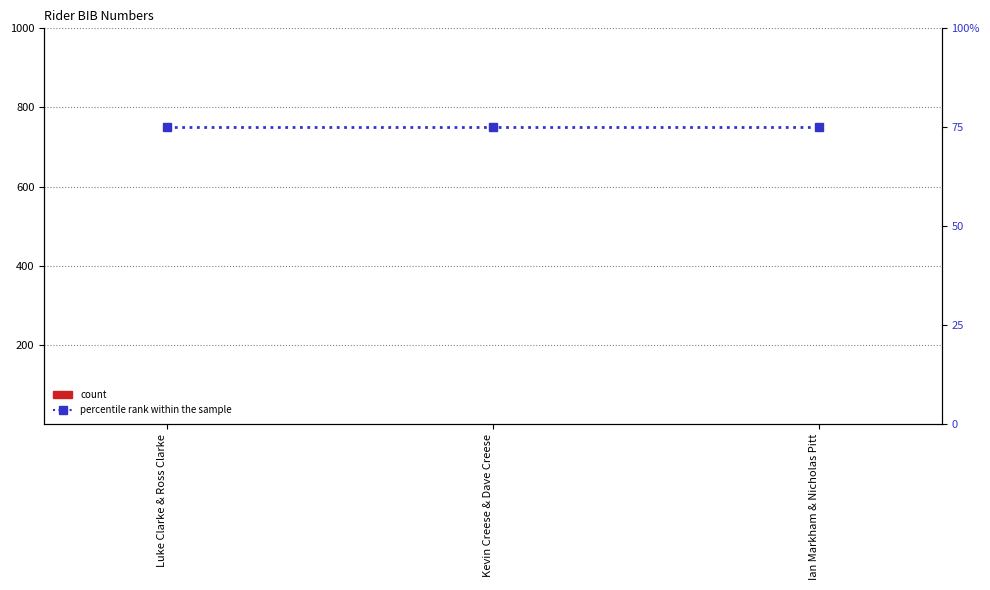

Which series has the largest total across all categories?

percentile rank within the sample